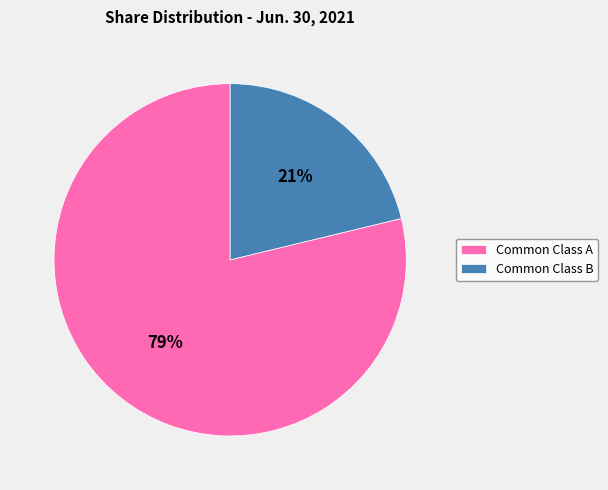

Do Common Class A and Common Class B together represent more than half of the pie?

Yes